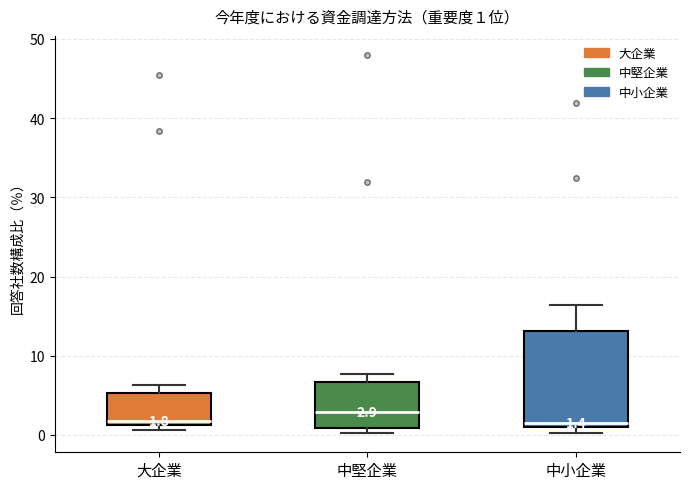

Comparing the boxes themselves (not the whiskers), which one is the tallest?

中小企業